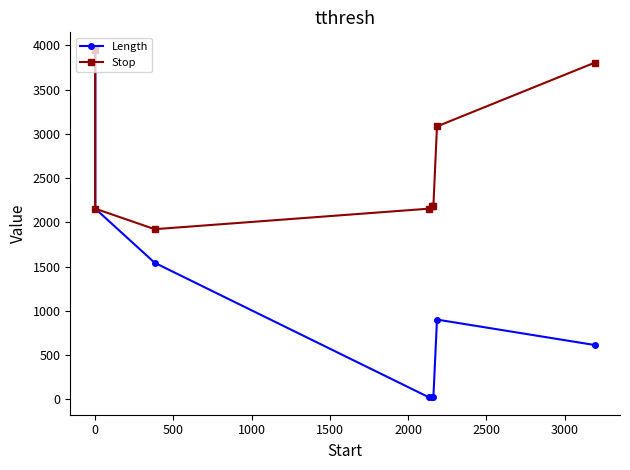

What is the difference between the Stop values at 2000 and 1000?

28